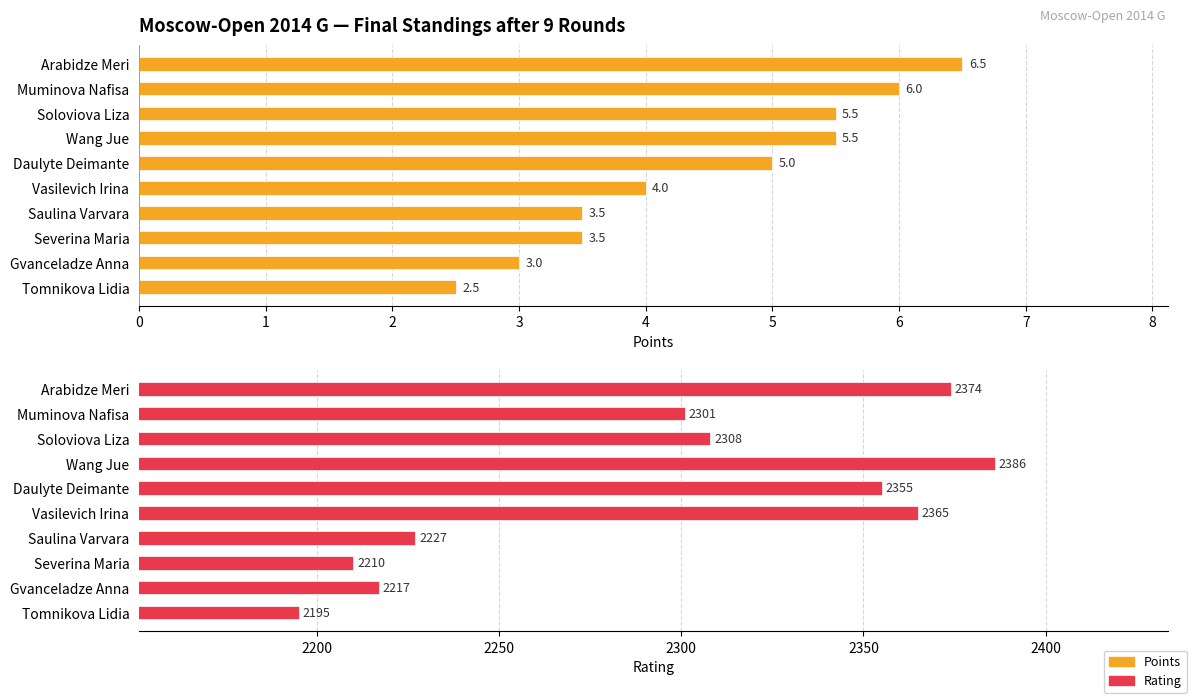

Is it true that Rating equals 3405.3 at Vasilevich Irina?

False